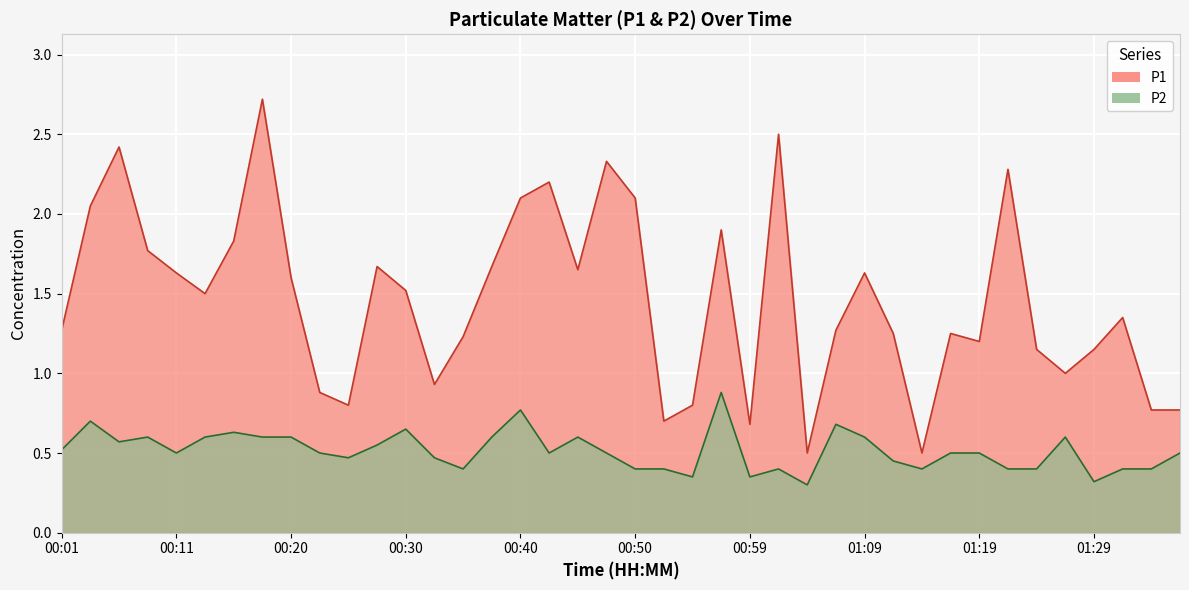

What is the total value across all series at 00:47?

2.8